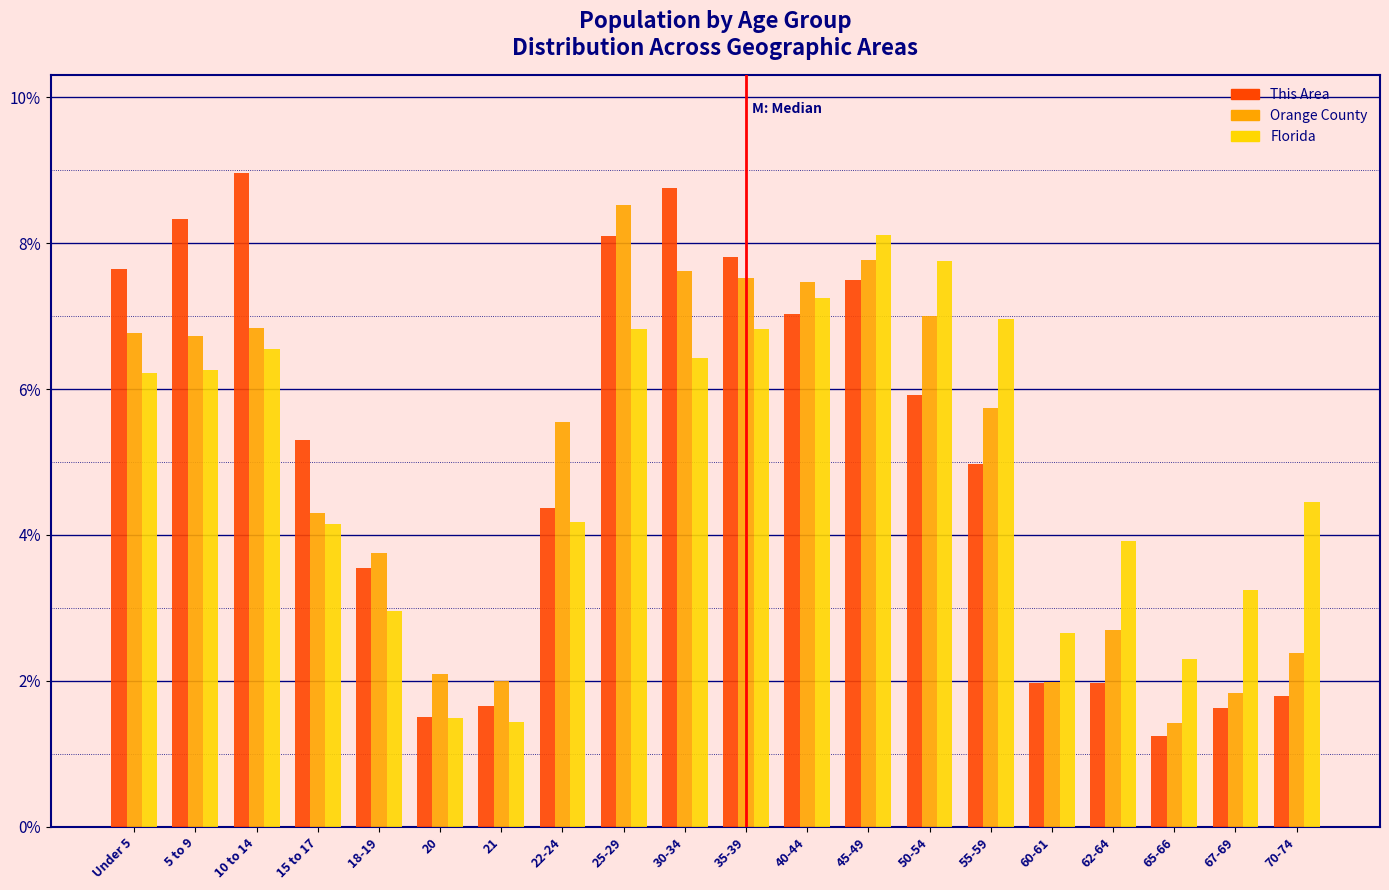

What is the sum of all This Area values?

100.0